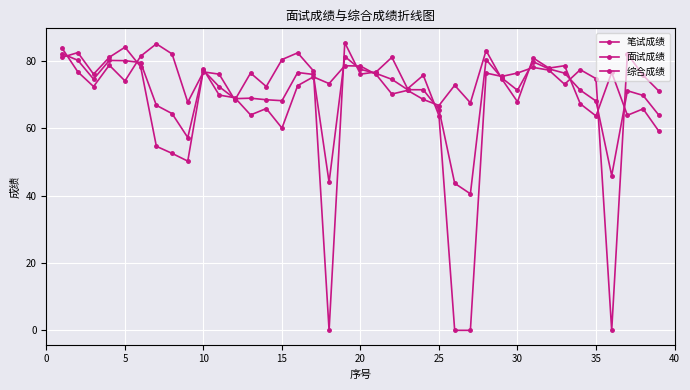

True or false: 笔试成绩 and 面试成绩 cross at least once.

True